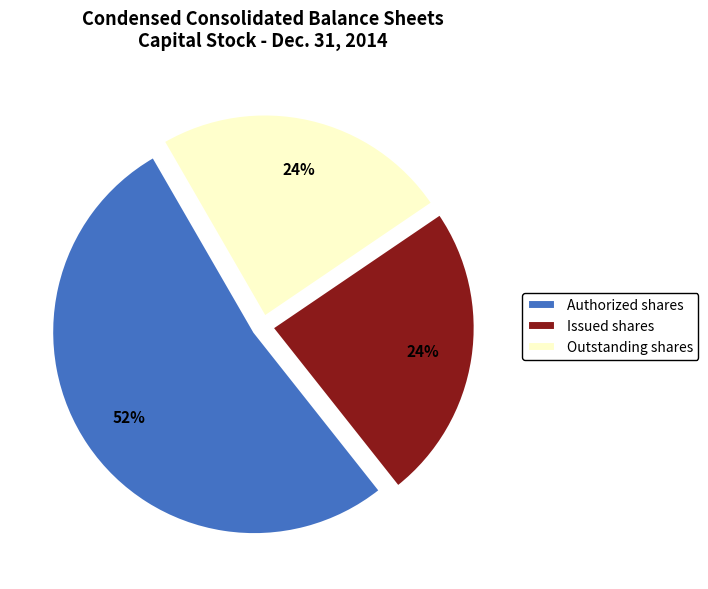

Is Authorized shares the majority of the pie?

Yes